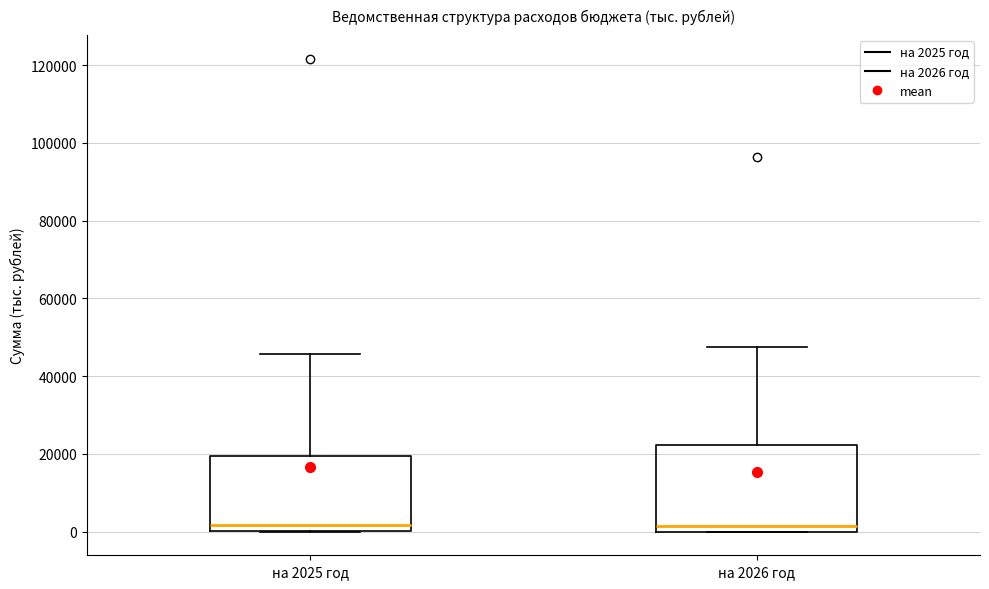

Where is the upper edge of the box for на 2025 год on the y-axis? The values are not printed on the chart, so give them approximately, as read against the axis.

20000